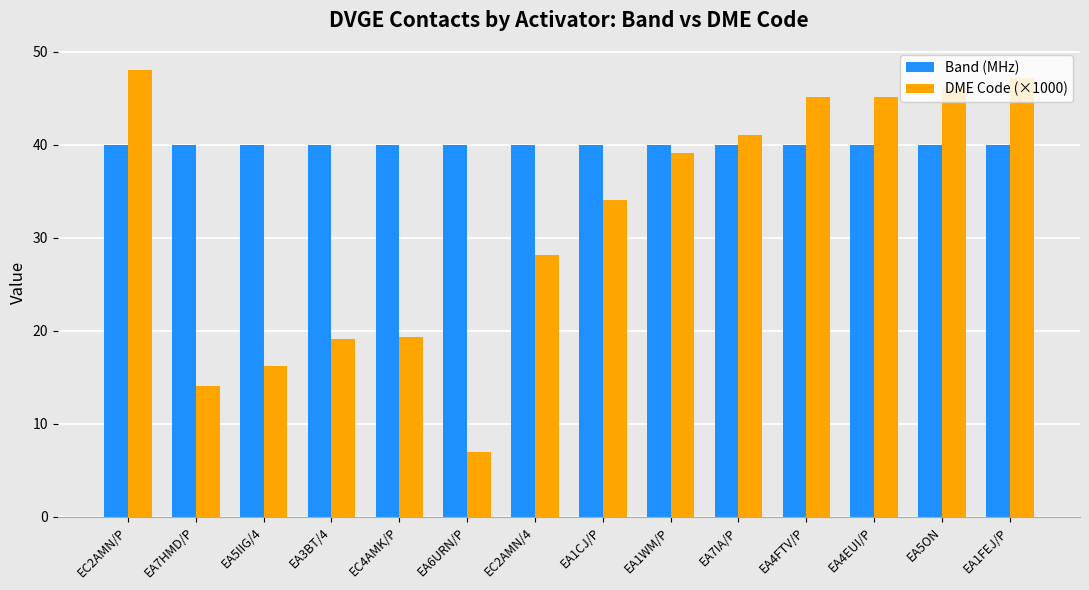

The value of DME Code (×1000) at EA7IA/P is 41.1. True or false?

True